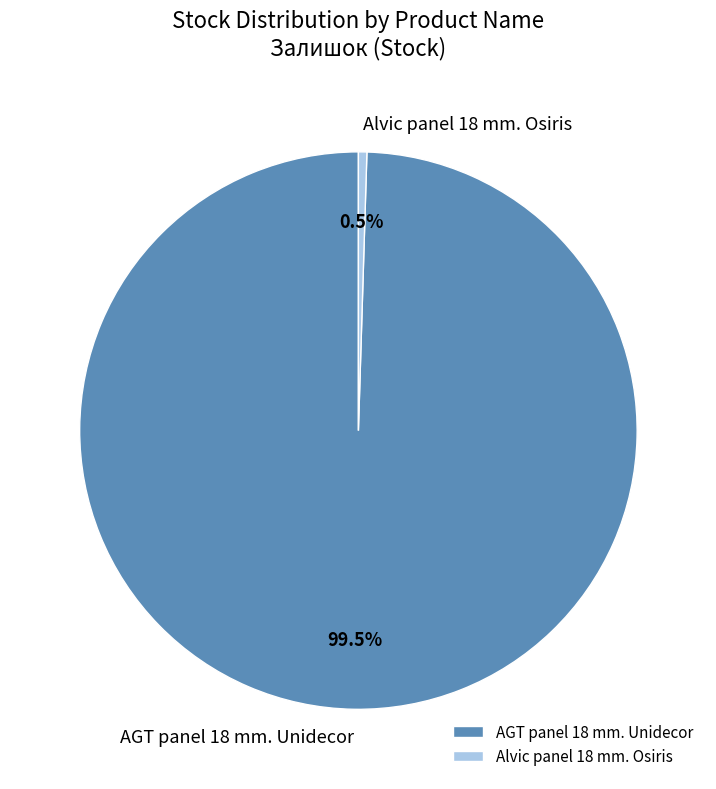

Which category has the smallest portion of the pie?

Alvic panel 18 mm. Osiris